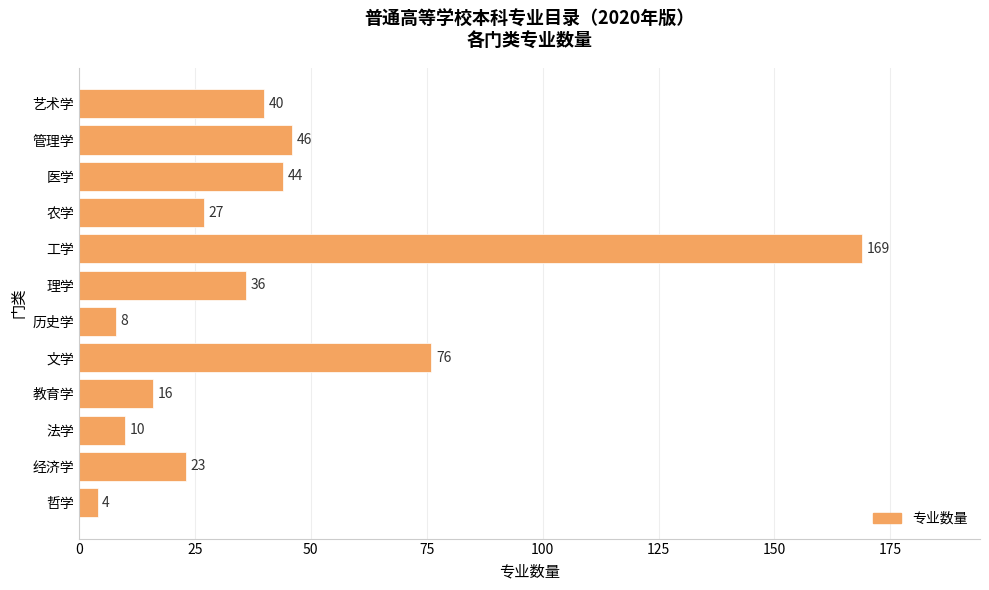

What is the difference between the maximum and minimum values?

165